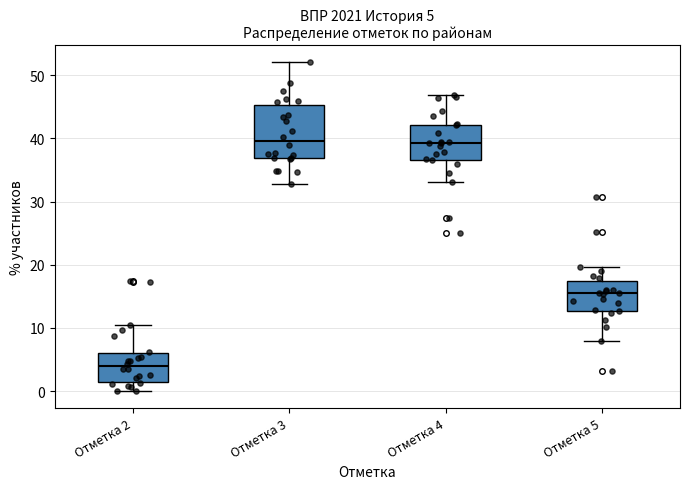

Which box is the tallest, from its lower edge to its upper edge?

Отметка 3